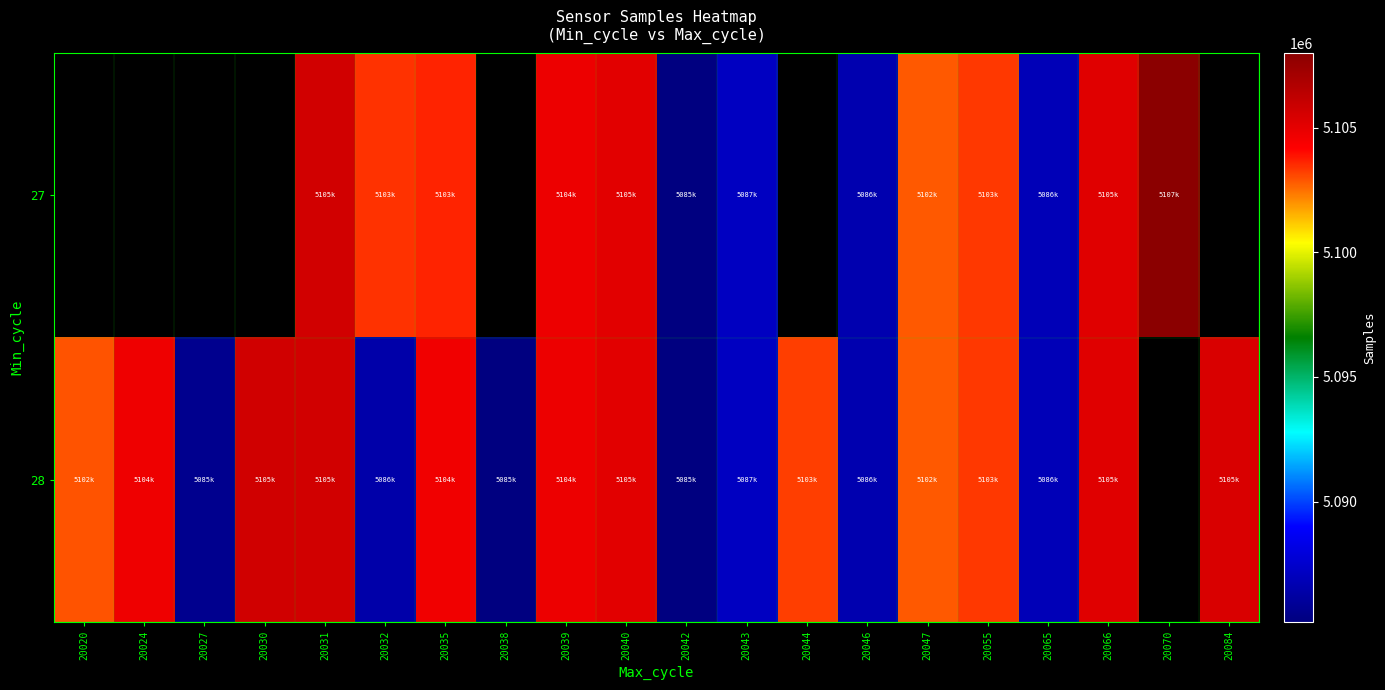

List the series in order of their overall mean, highest first.

27, 28